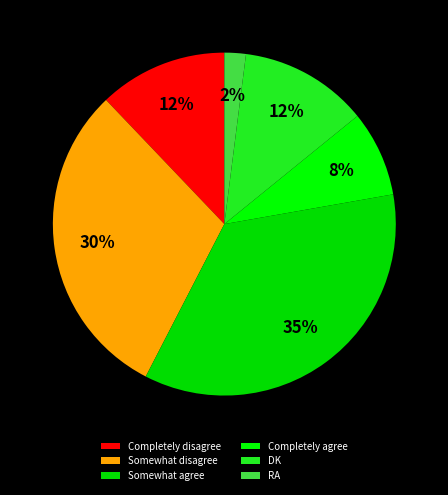

To the nearest percent, what is the combined percentage of Somewhat agree and Completely disagree?

47%